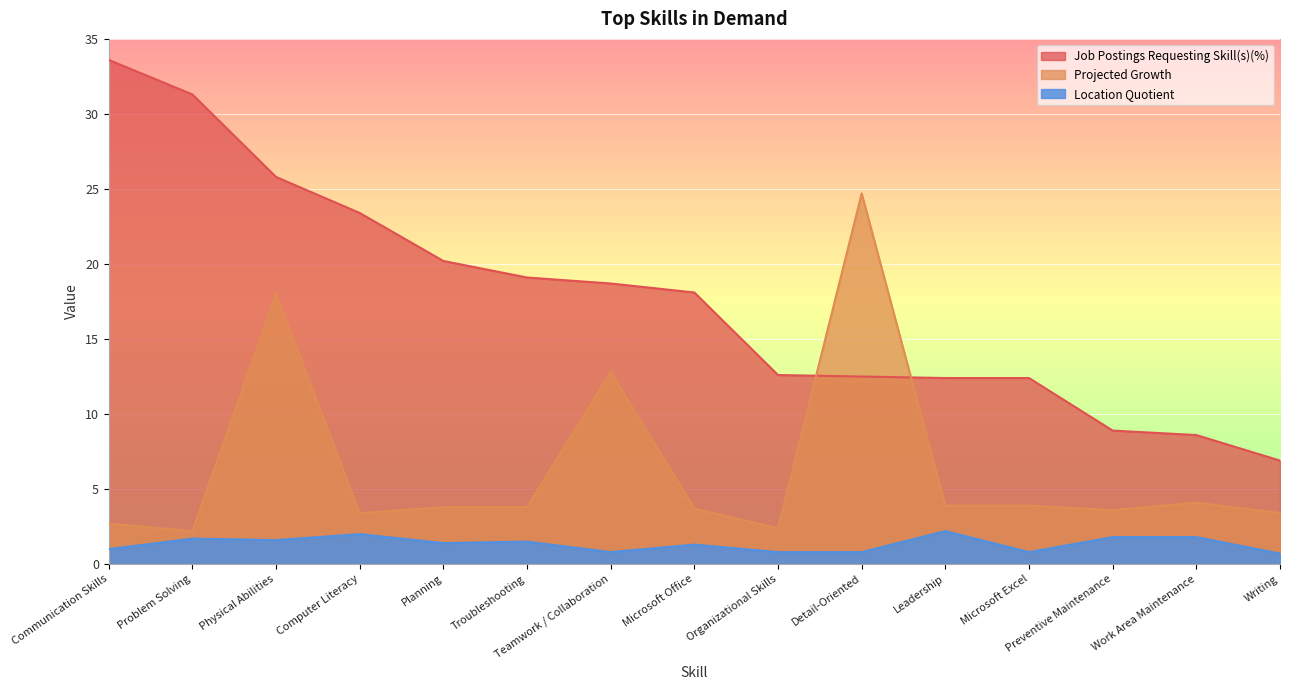

List the series in order of their overall mean, lowest first.

Location Quotient, Projected Growth, Job Postings Requesting Skill(s)(%)